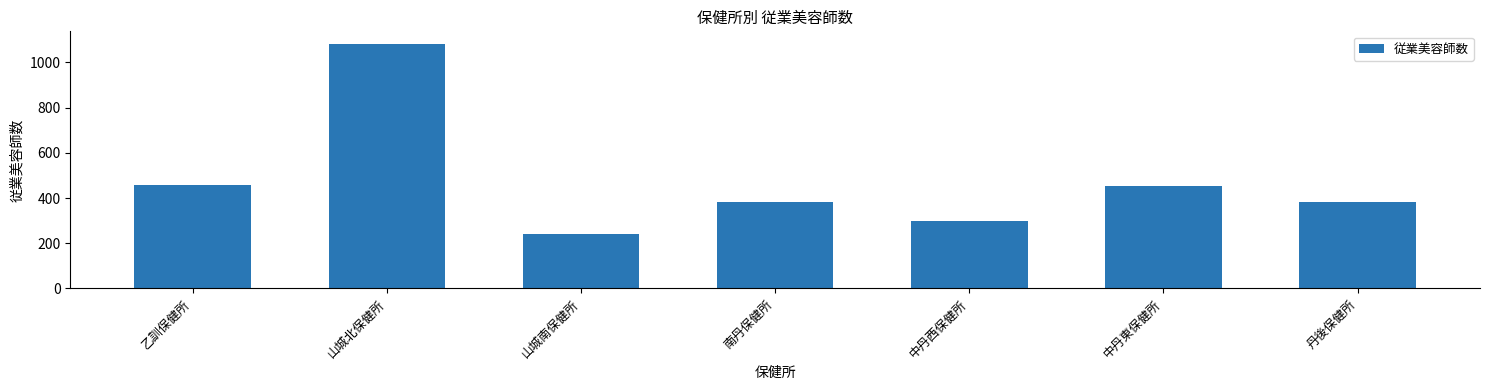

Does the chart contain stacked bars?

No